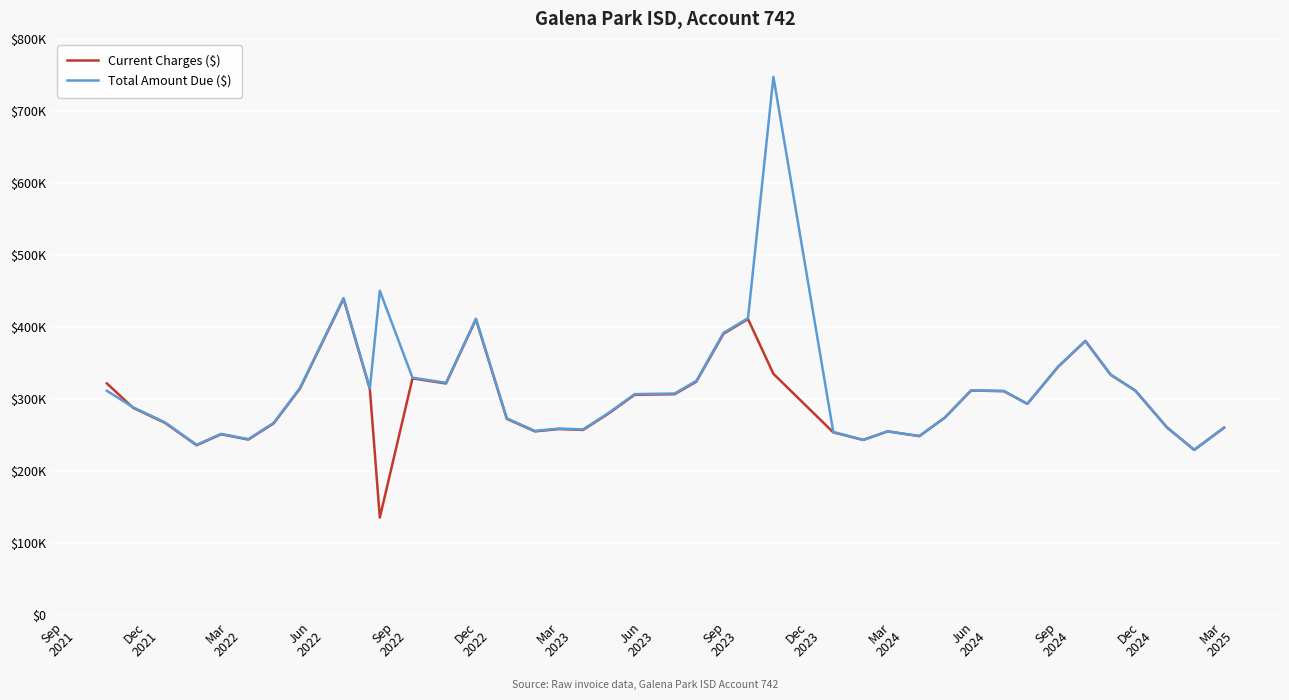

What are all the series names shown in the legend?

Current Charges ($), Total Amount Due ($)